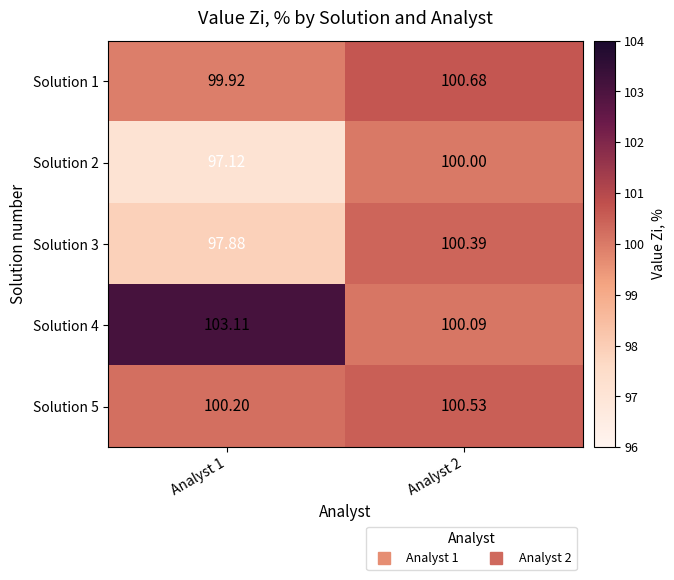

Is the value of Solution 2 at Analyst 1 greater than the value of Solution 5 at Analyst 1?

No